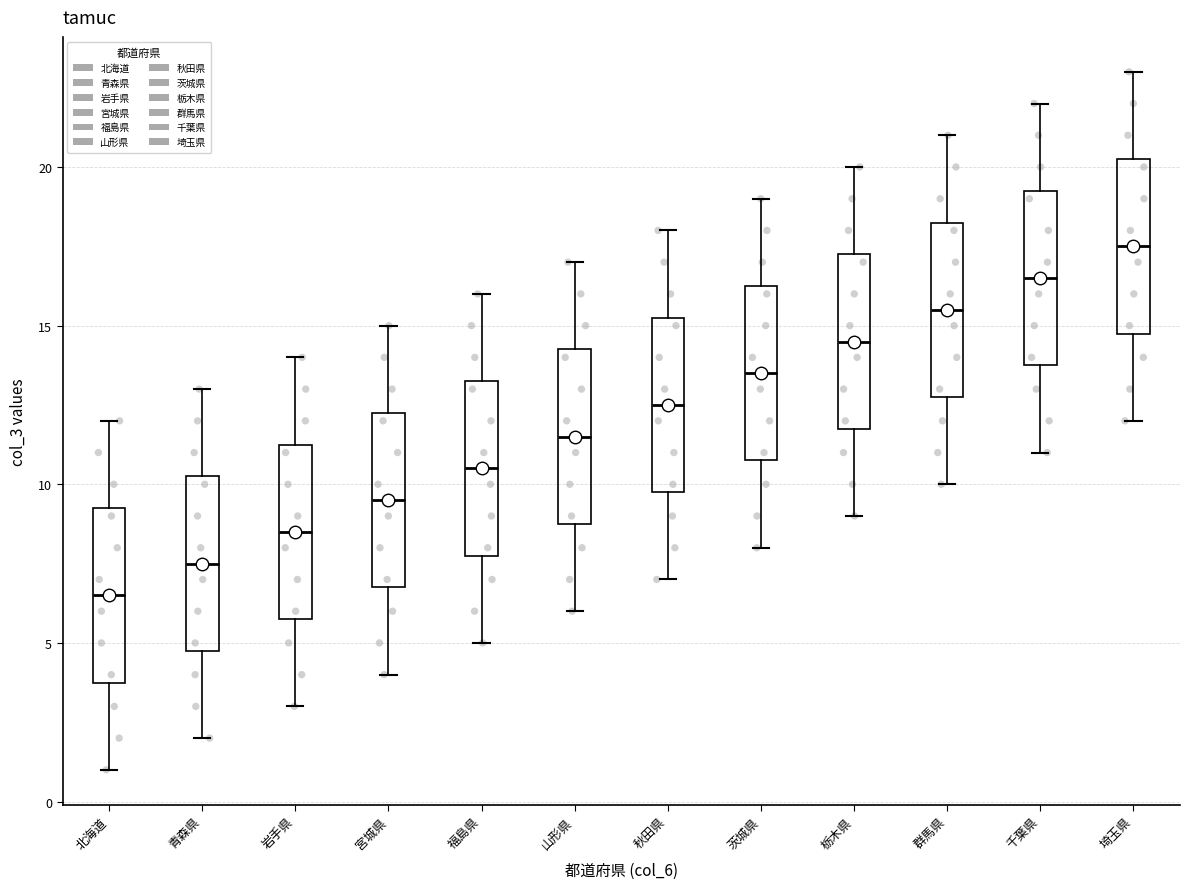

Where does the median line of the box for 群馬県 sit on the y-axis? The values are not printed on the chart, so give them approximately, as read against the axis.

15.5